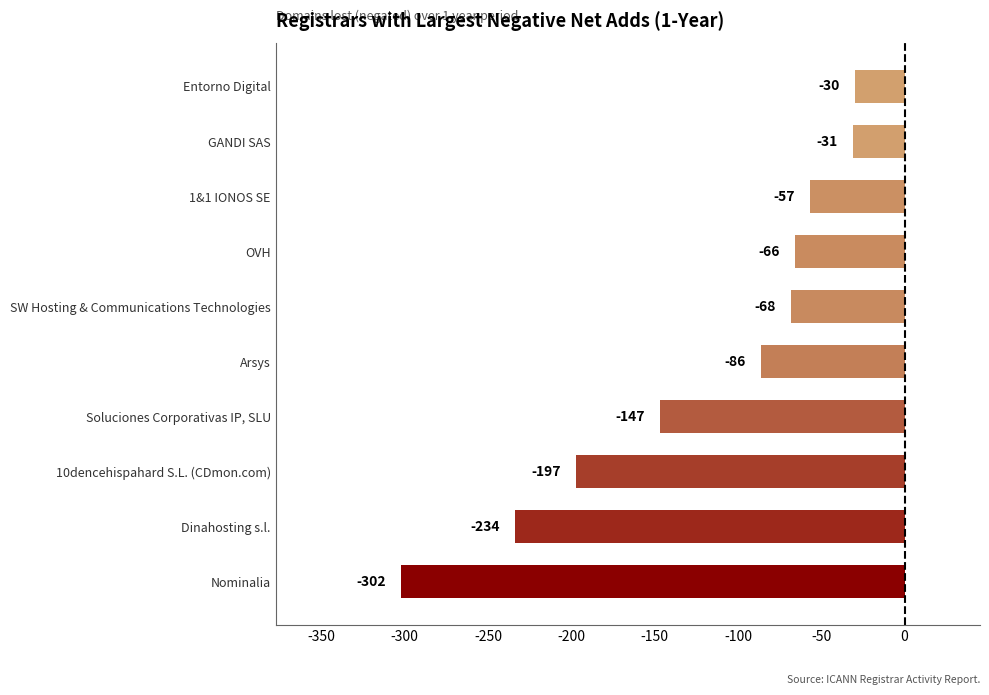

What is the sum of all values?

-1218